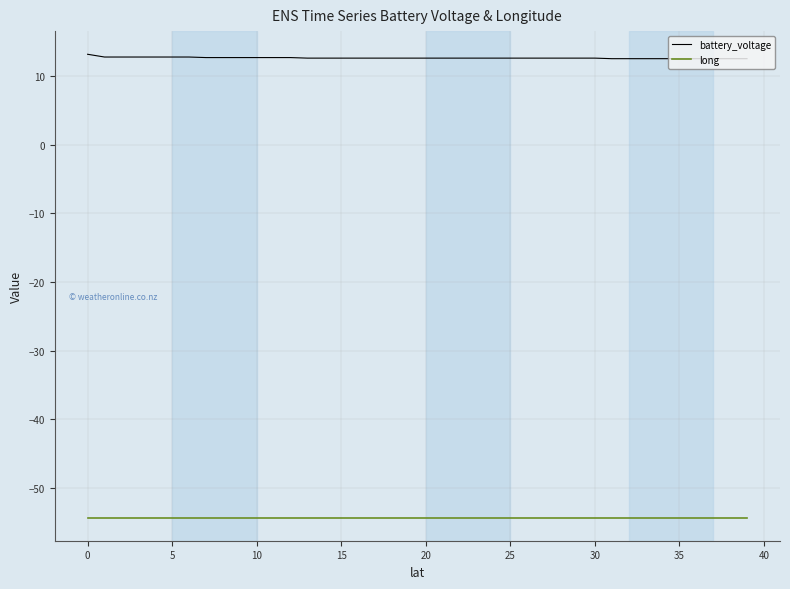

What is the smallest value displayed?

-54.3